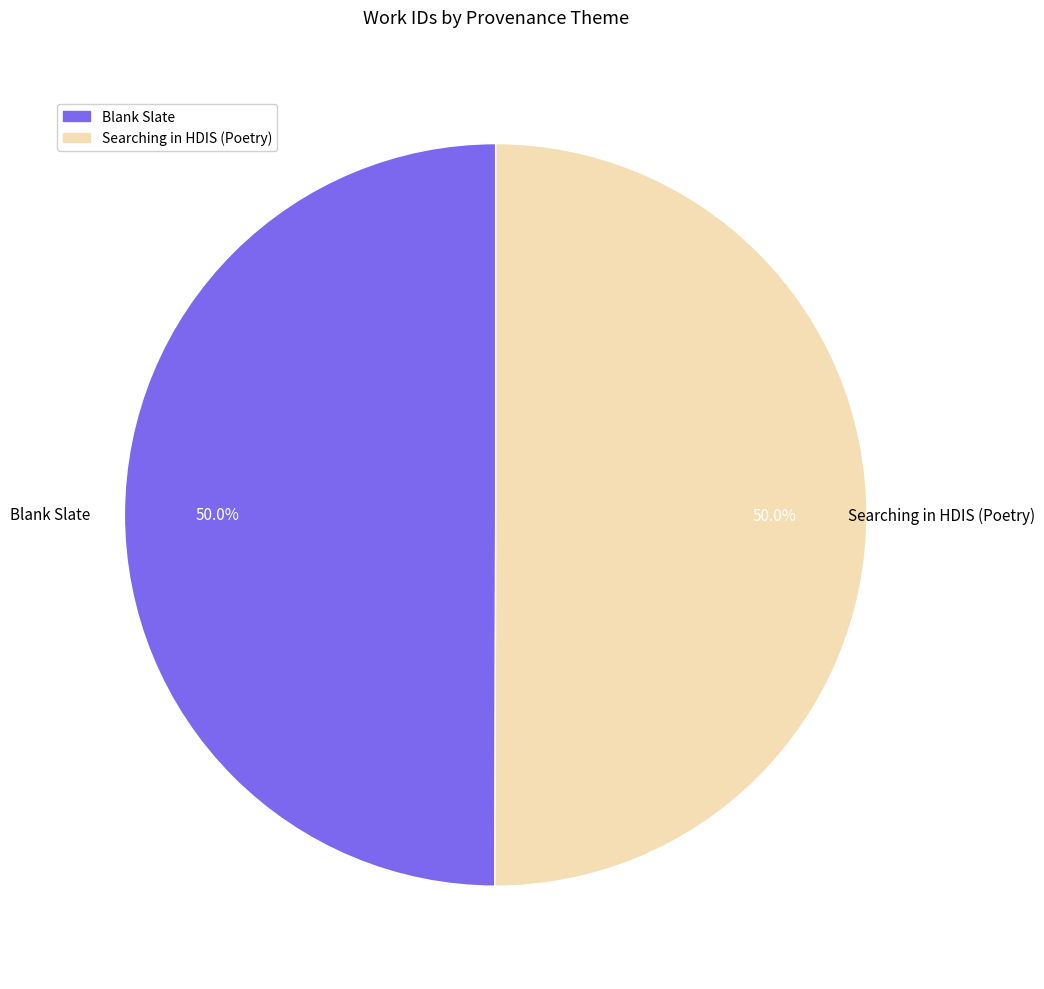

Approximately how many times larger is the value at Searching in HDIS (Poetry) compared to Blank Slate?

1.0